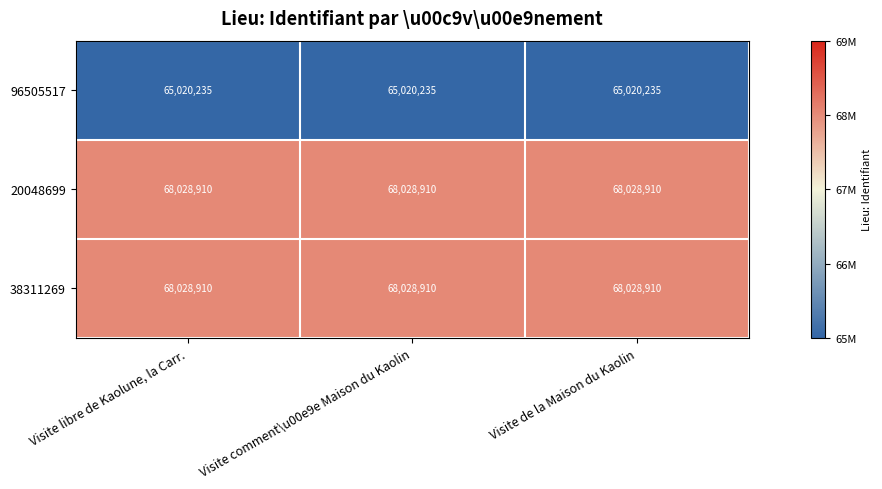

Is the value of 38311269 at Visite comment\u00e9e Maison du Kaolin greater than the value of 96505517 at Visite comment\u00e9e Maison du Kaolin?

Yes